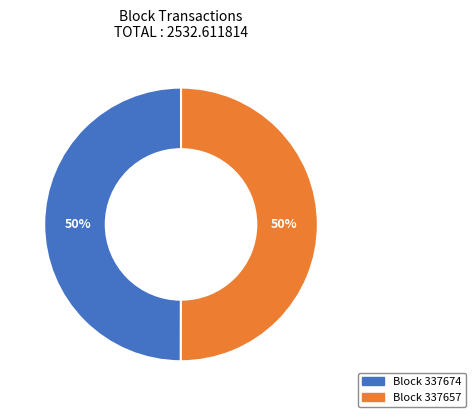

To the nearest percent, what is the average slice percentage?

50%